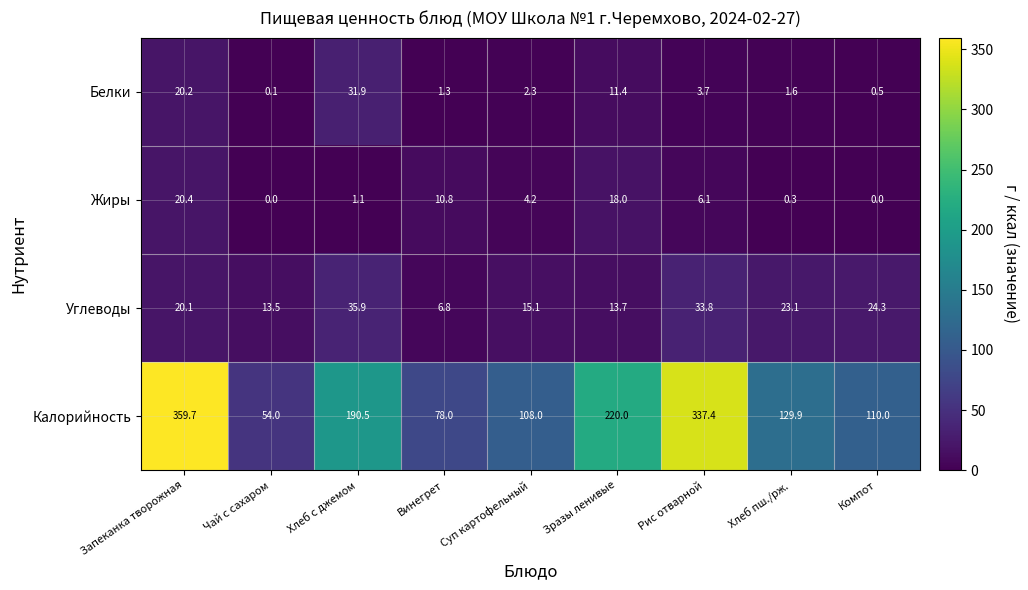

The Жиры series shows 8.5 at Рис отварной. True or false?

False